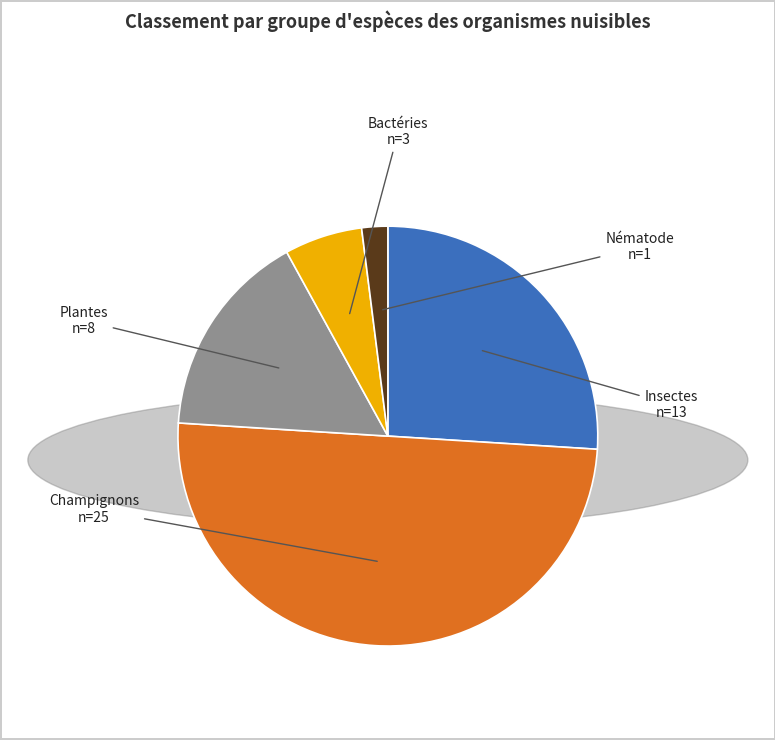

Rank the categories by value from lowest to highest.

Nématode, Bactéries, Plantes, Insectes, Champignons